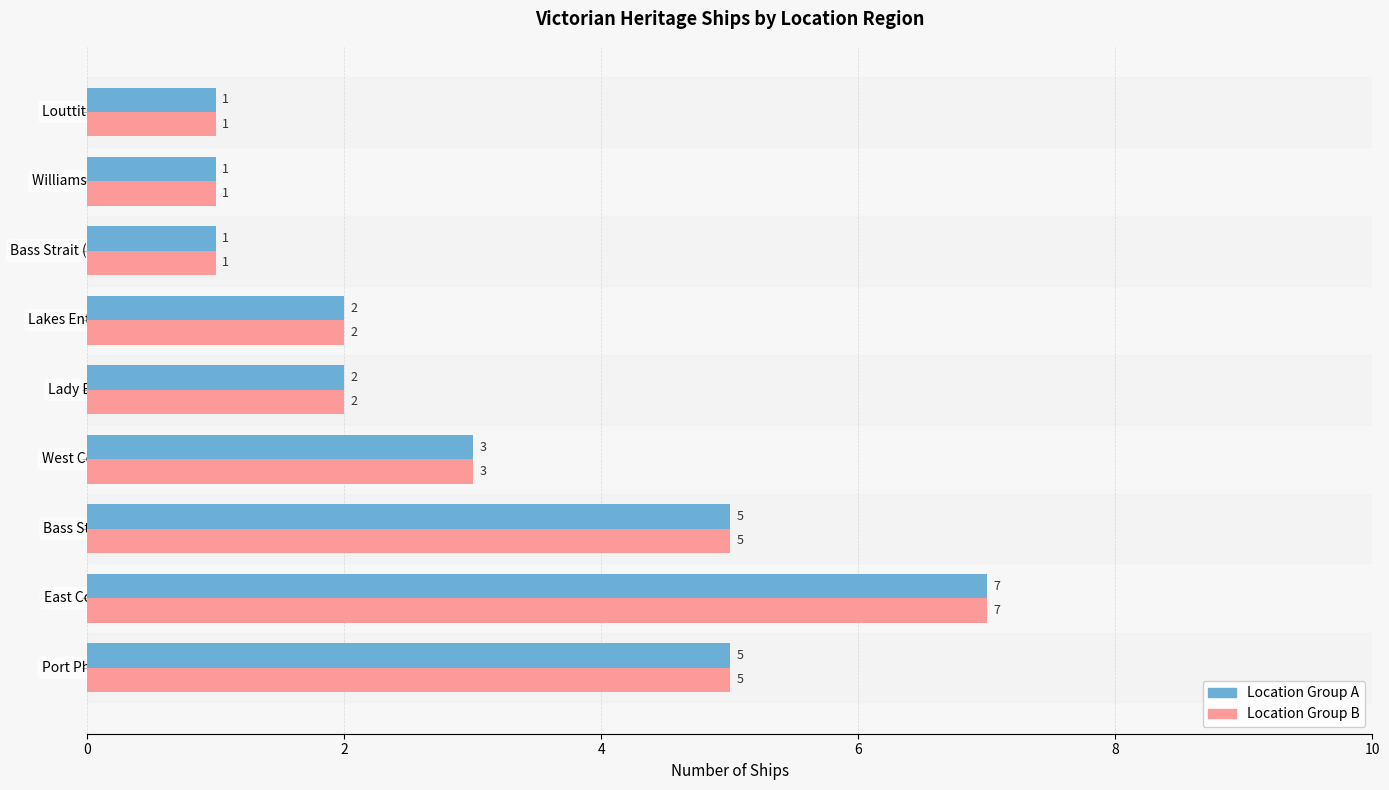

At which category is the sum across all series the highest?

East Coast